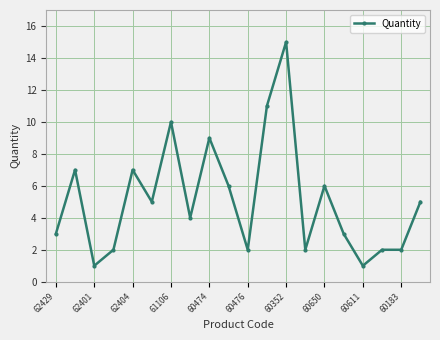

What is the average value?

5